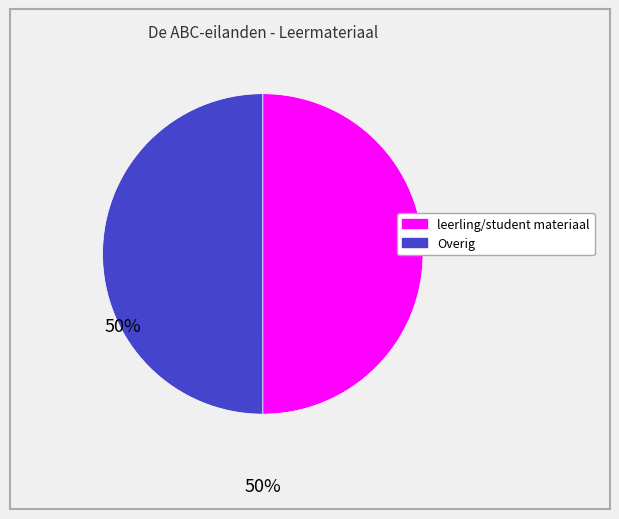

Approximately how many times larger is the value at leerling/student materiaal compared to Overig?

1.0